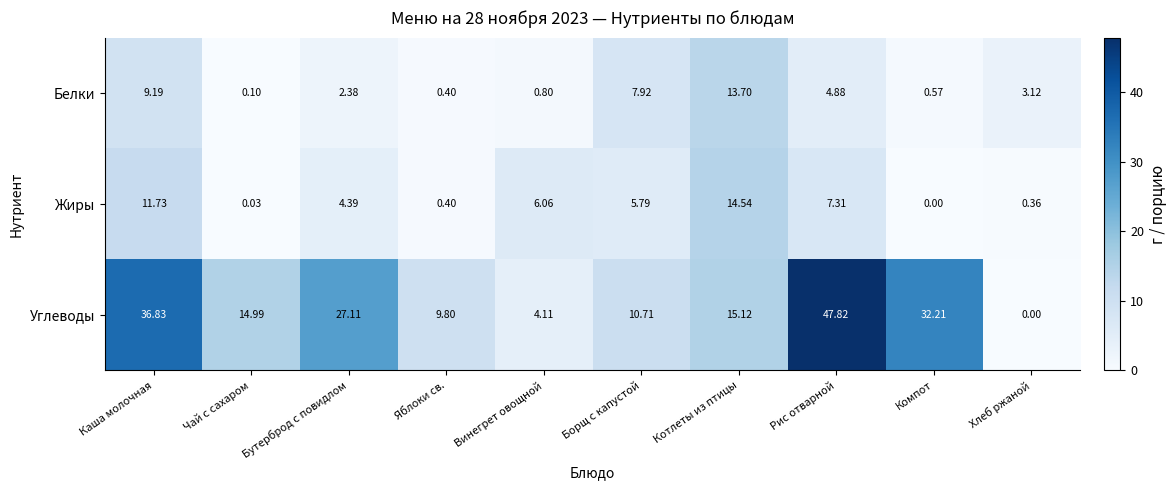

Which series has the largest total across all categories?

Углеводы